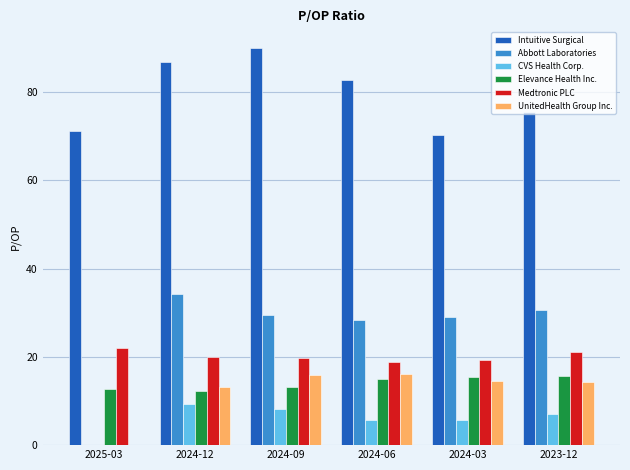

True or false: UnitedHealth Group Inc. has a value of 8.8 at 2025-03.

False